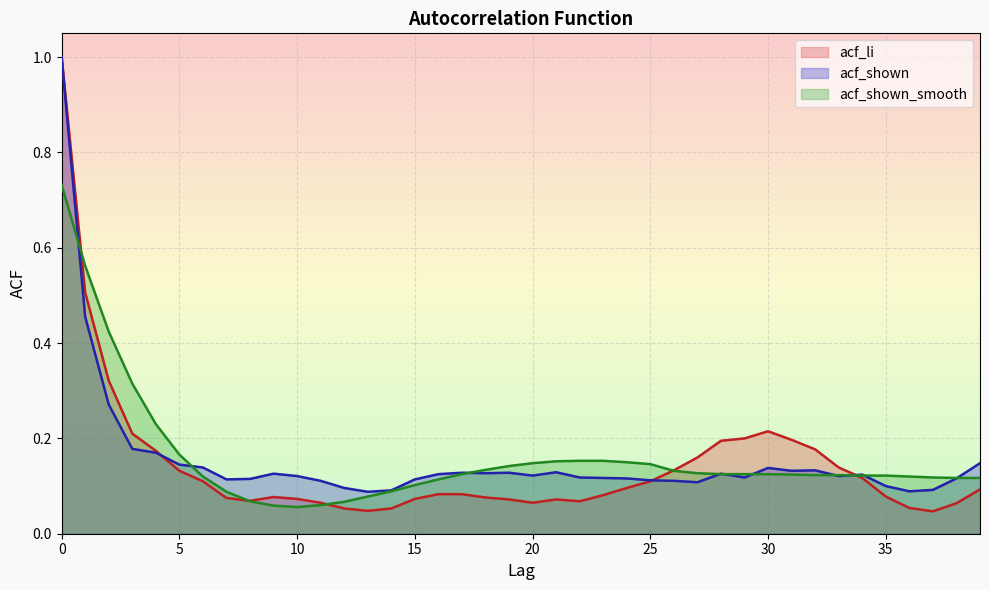

Which series has the largest range (max minus min)?

acf_li